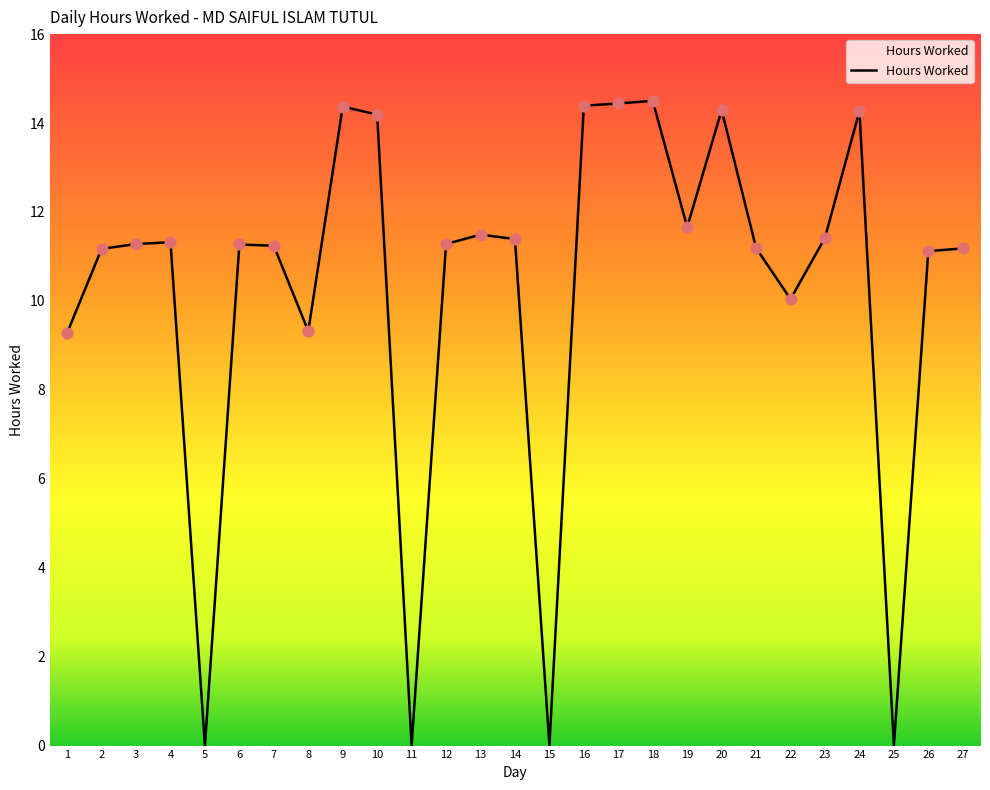

What is the change in value from 5 to 24?

+14.3